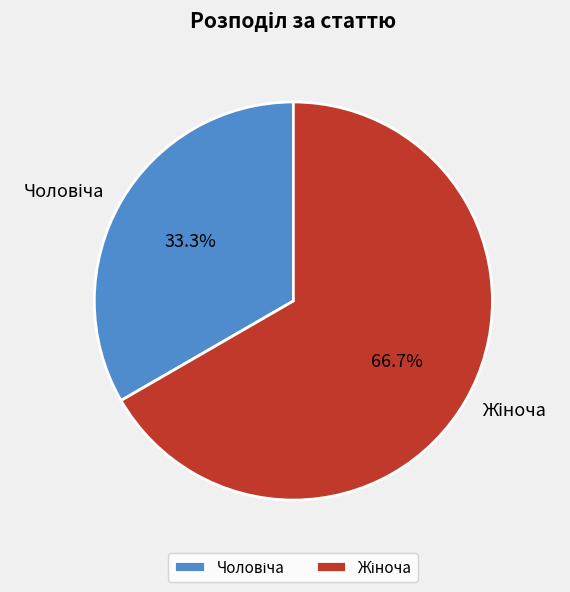

Is there a majority slice in this chart?

Yes